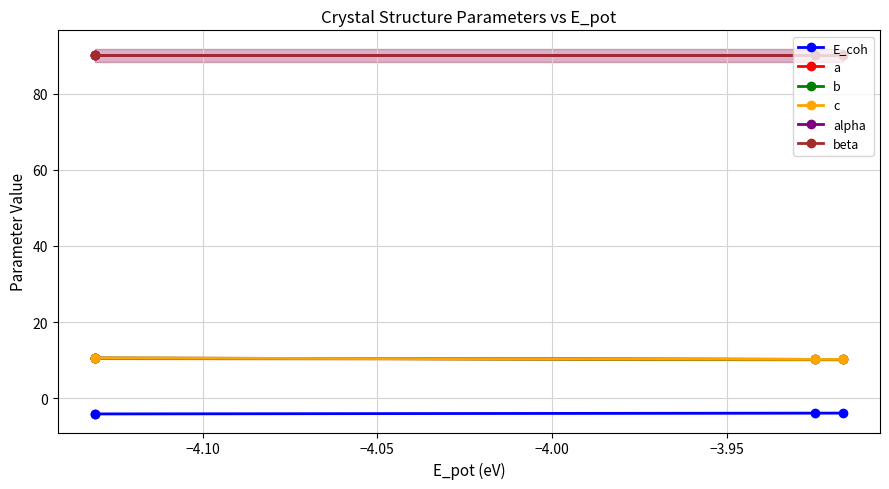

Count the c values in the range 10 to 11.

4